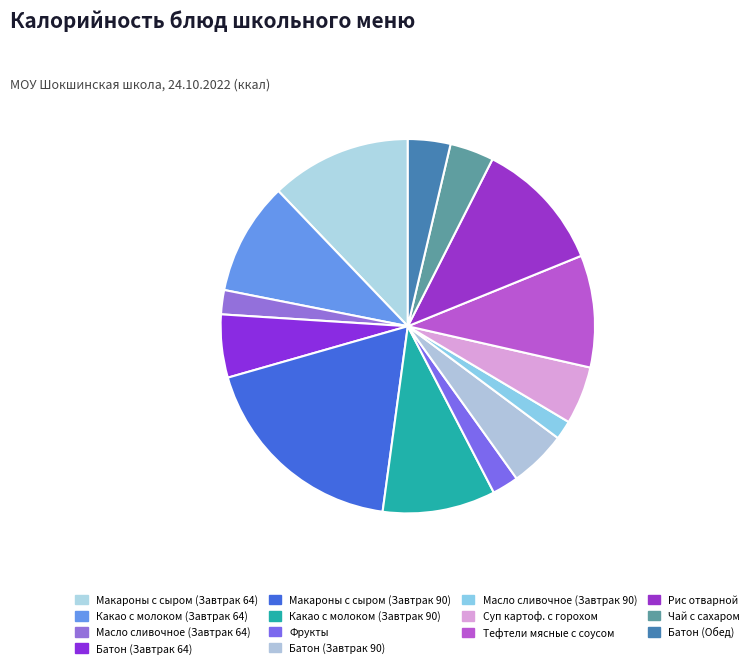

To the nearest percent, what portion does Какао с молоком (Завтрак 90) represent?

10%